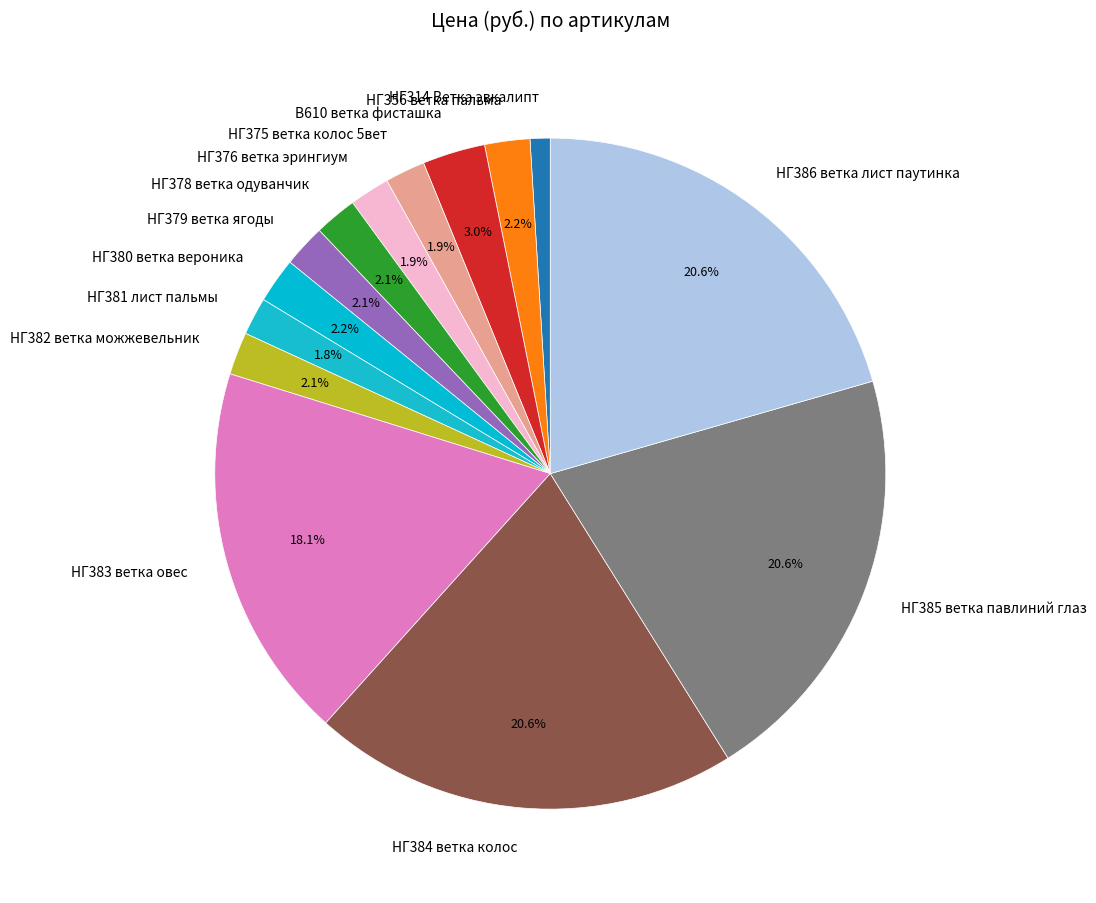

Does НГ356 ветка пальма represent more than half of the total?

No